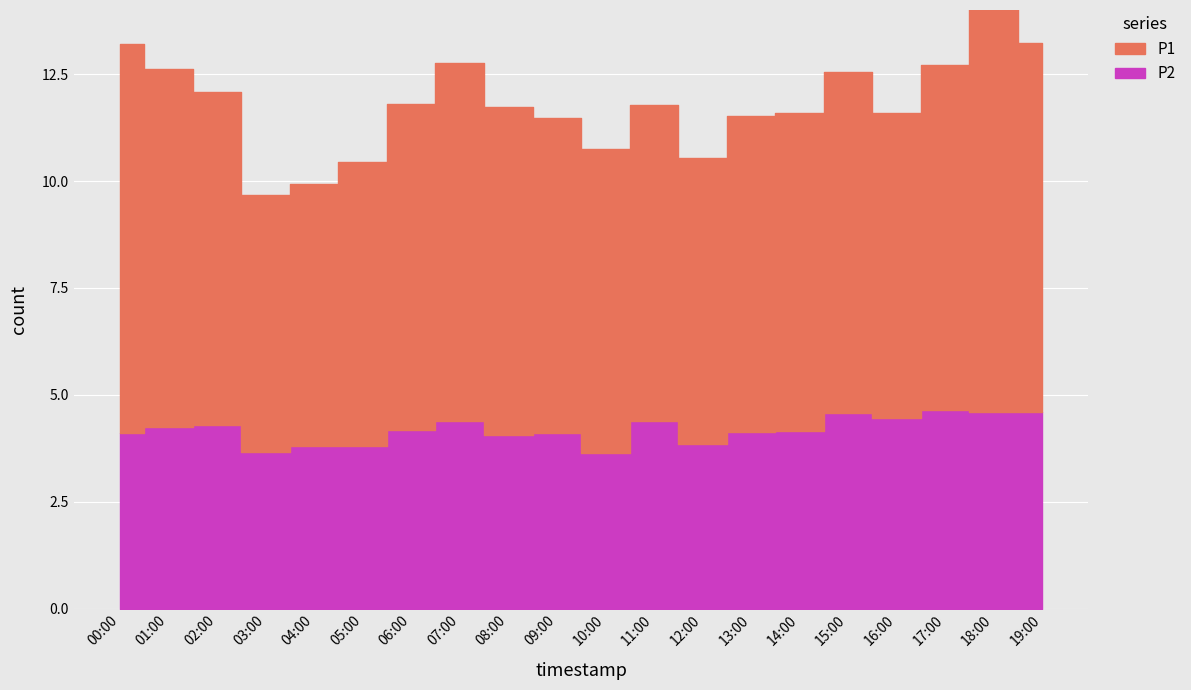

What is the label of the 7th point from the right?

13:00